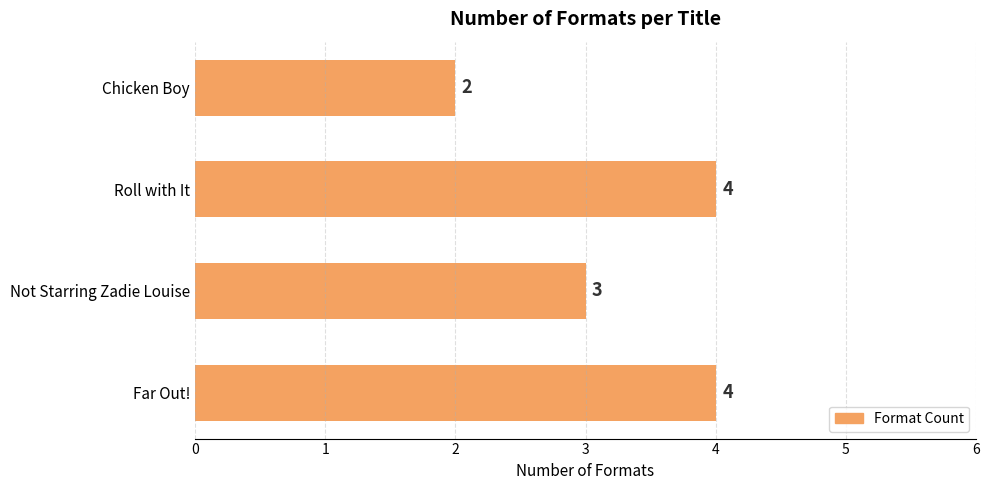

What is the greatest value displayed?

4